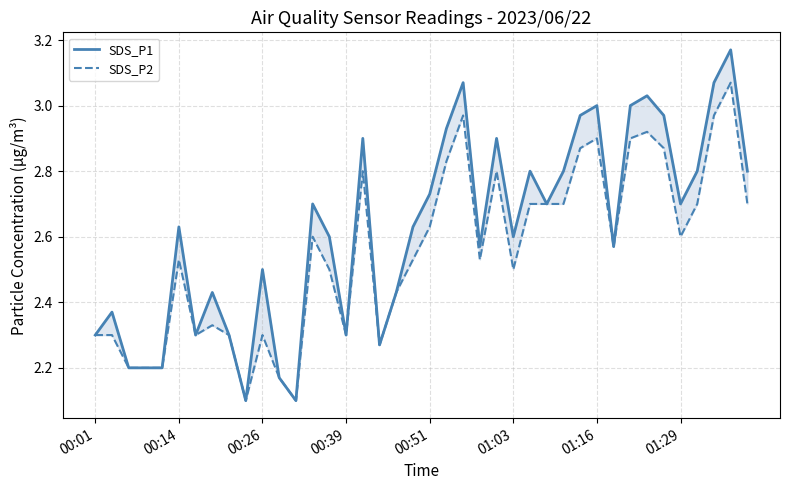

What is the minimum value shown in the chart?

2.1